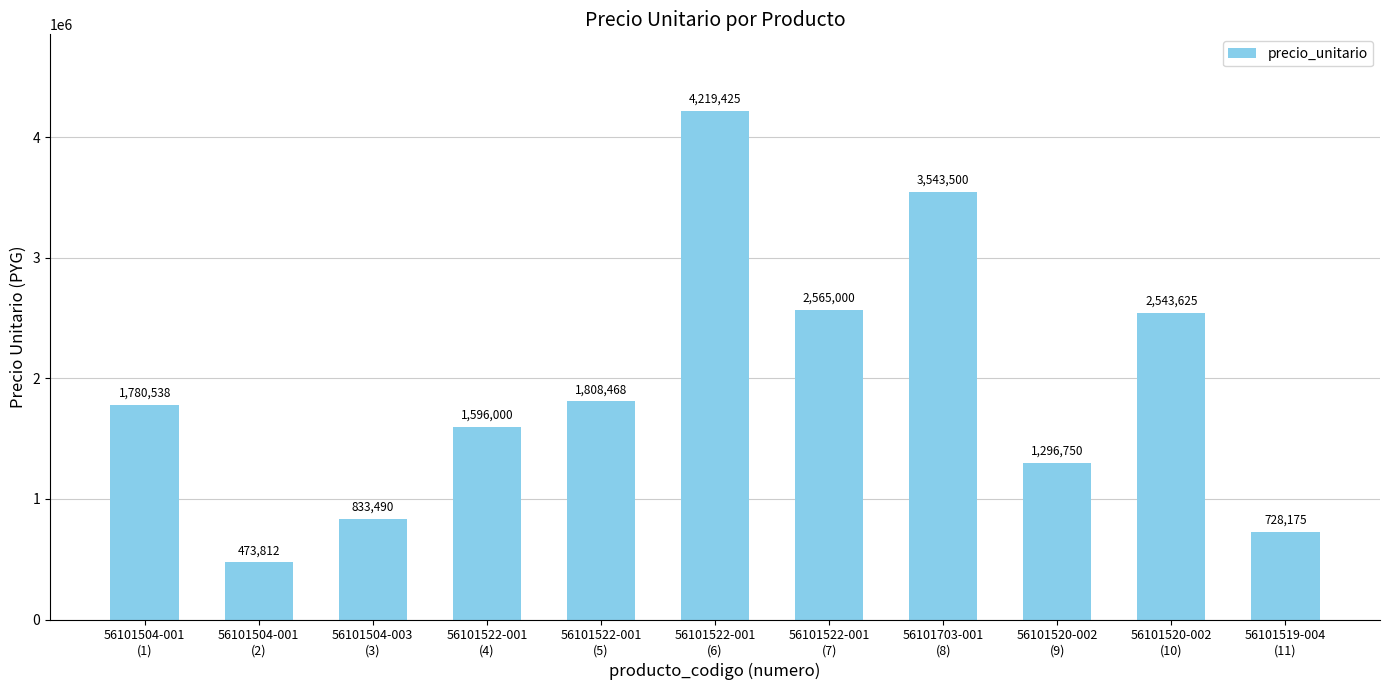

Is it true that the value at 56101504-001
(1) is 425312?

False